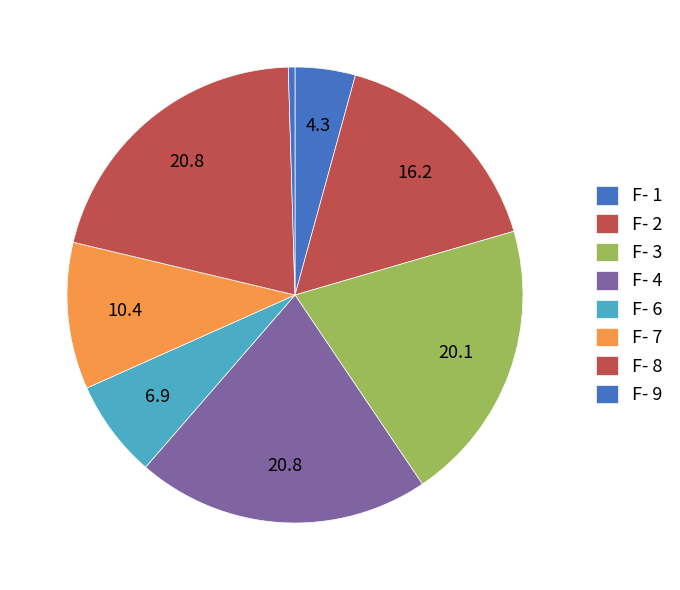

Count the number of slices in the pie.

8